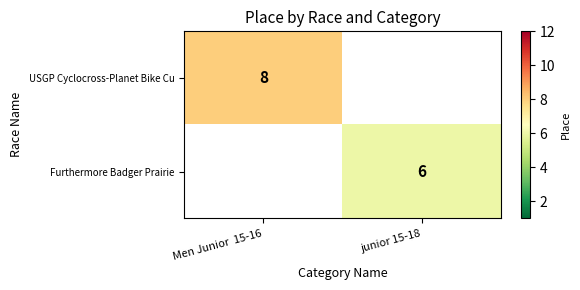

Is the value of Furthermore Badger Prairie at junior 15-18 greater than the value of USGP Cyclocross-Planet Bike Cu at Men Junior  15-16?

No